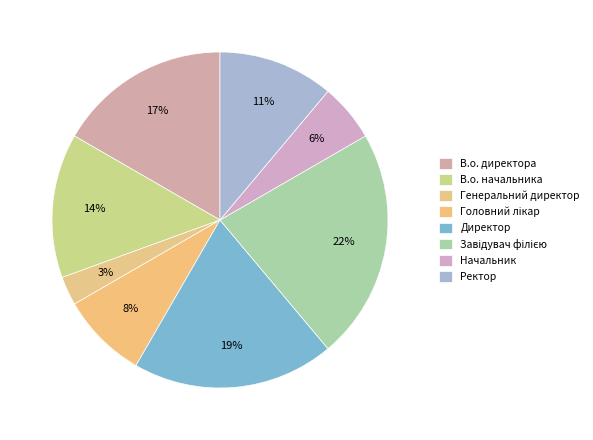

Do Завідувач філією and Директор together represent more than half of the pie?

No